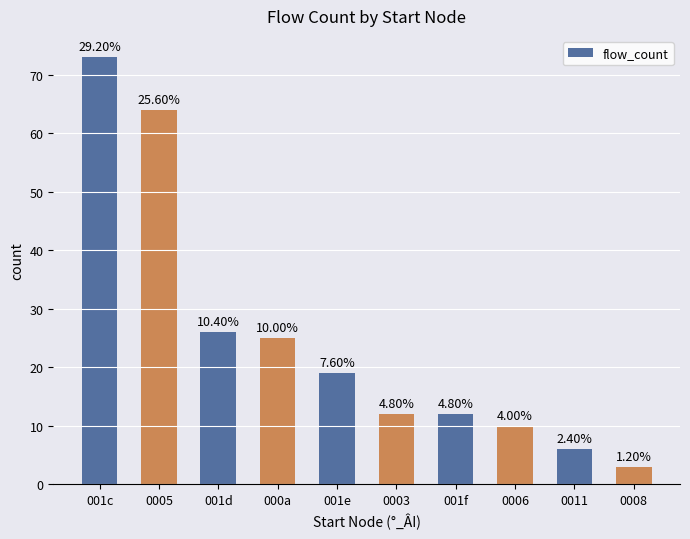

Are the bars horizontal?

No